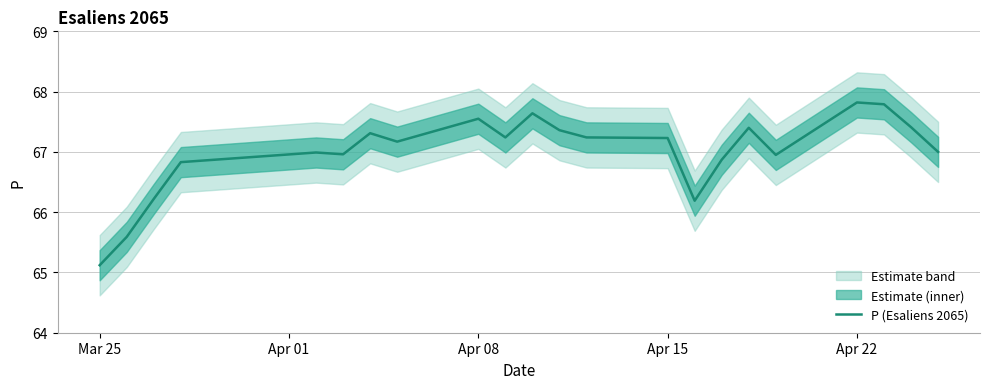

What is the value of the 11th point from the left?

67.6